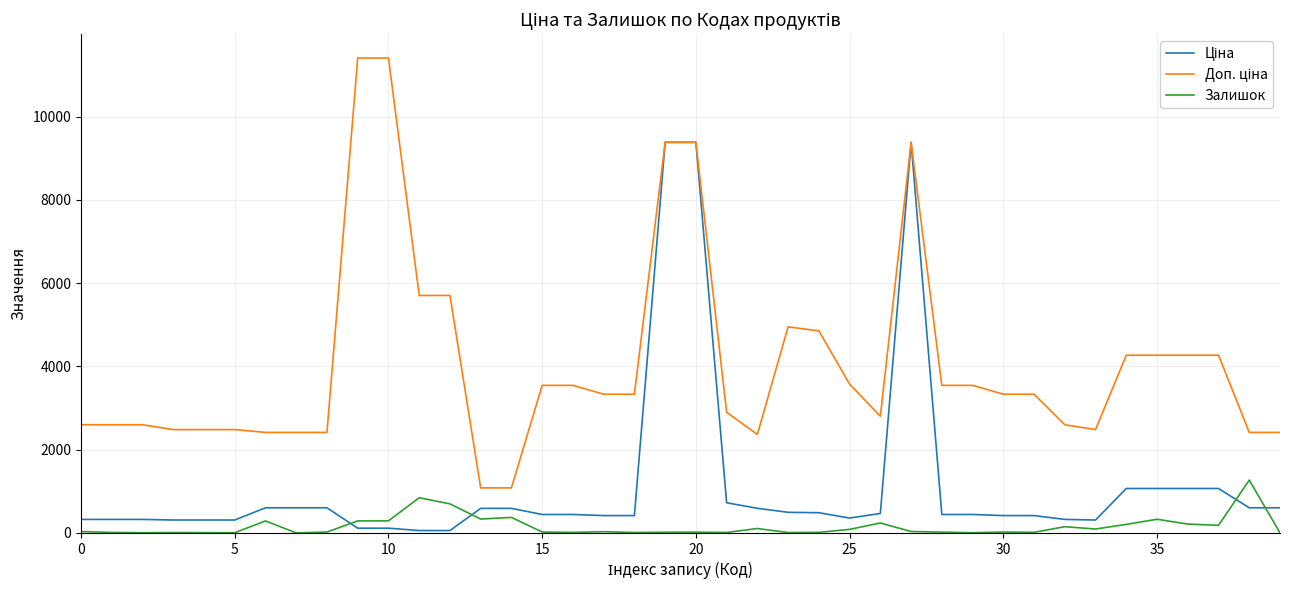

What is the greatest value displayed?

11410.0